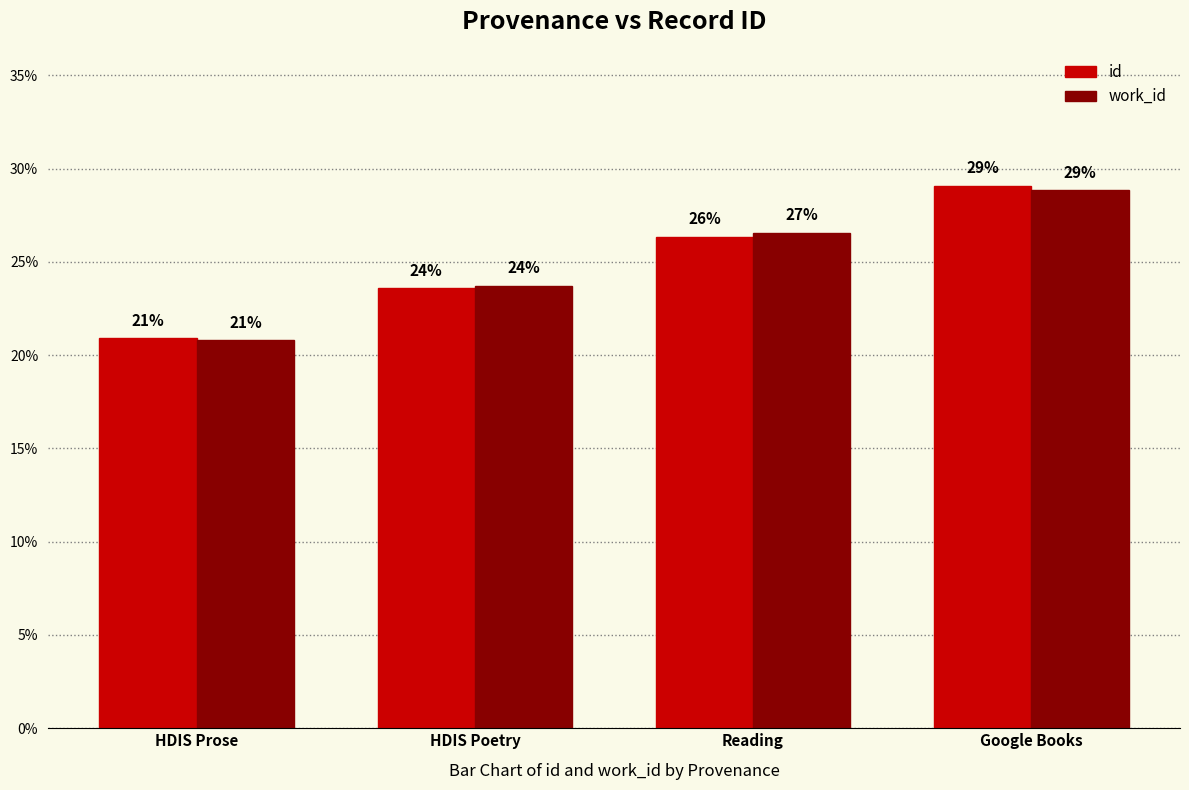

Rank the categories by id value from lowest to highest.

HDIS Prose, HDIS Poetry, Reading, Google Books